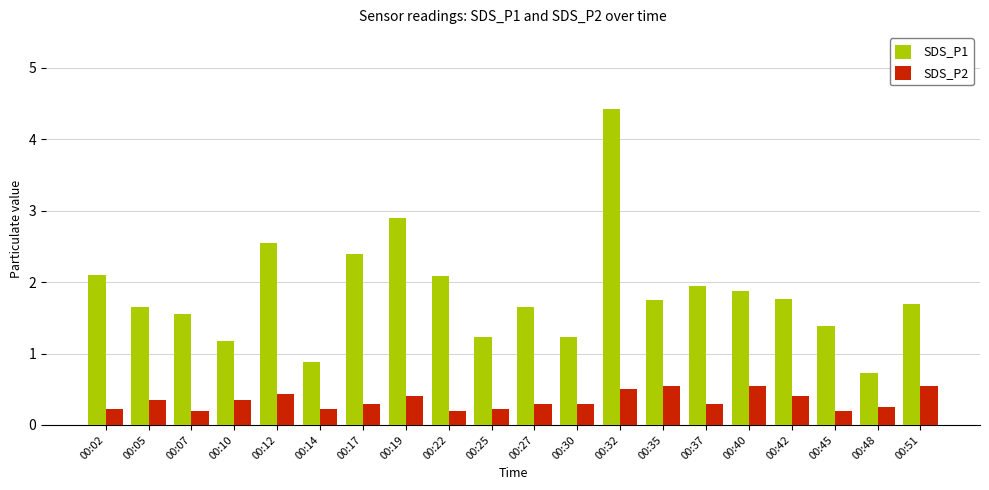

What is the average value of the SDS_P1 series?

1.8